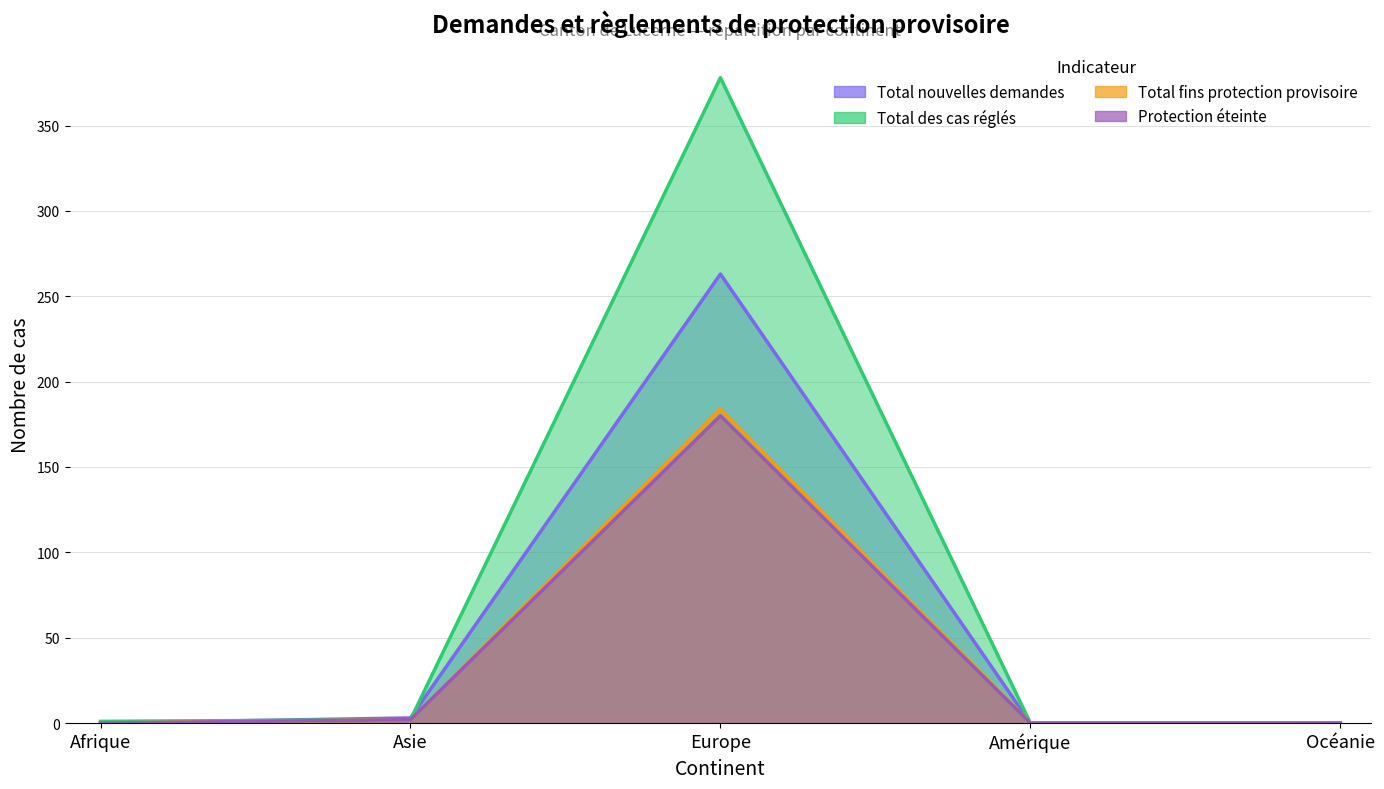

What are all the series names shown in the legend?

Total nouvelles demandes, Total des cas réglés, Total fins protection provisoire, Protection éteinte